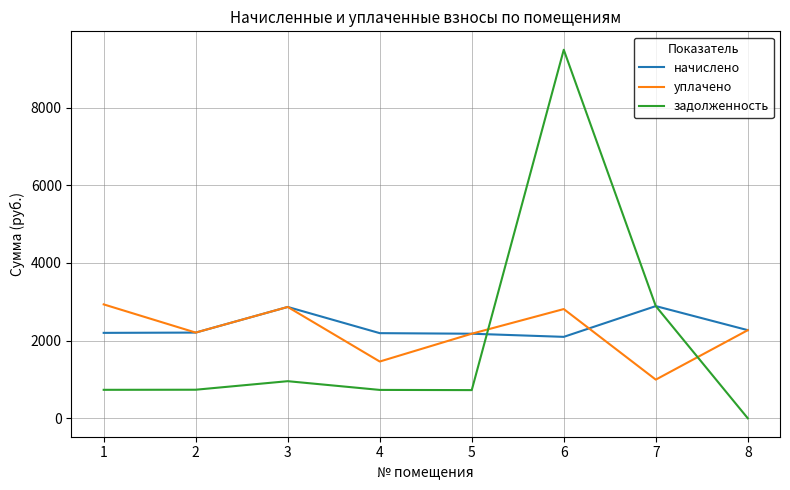

How many times do уплачено and задолженность cross each other?

2